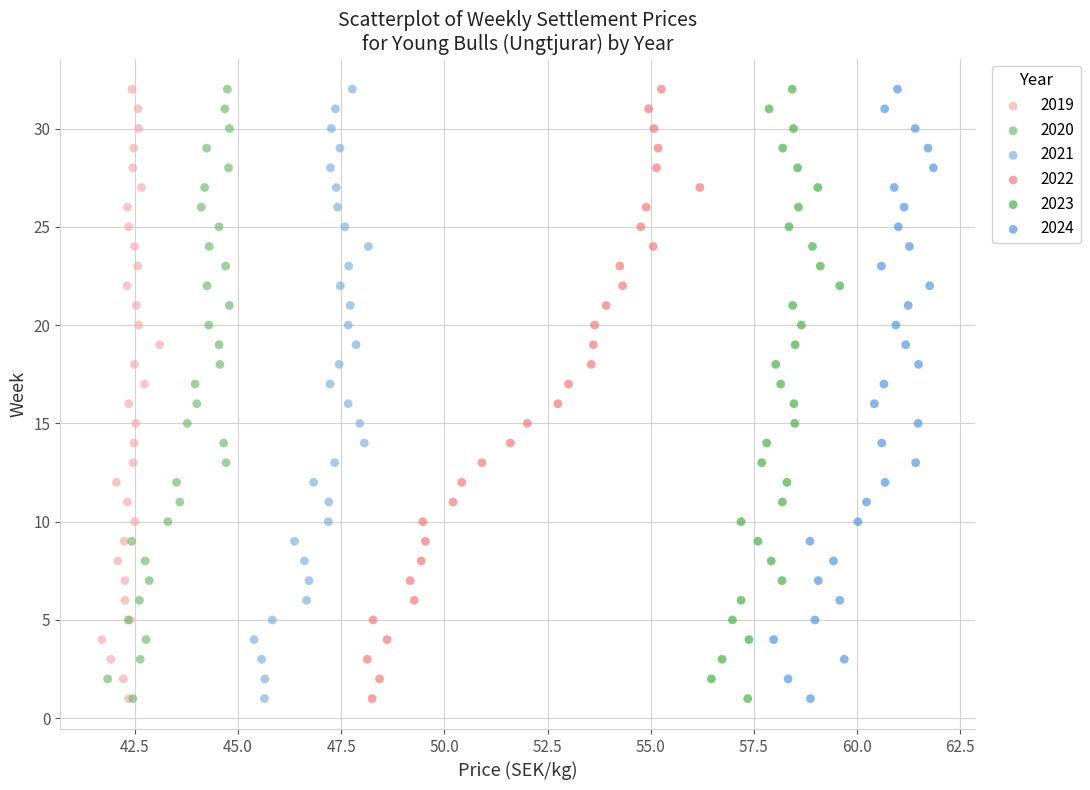

What are all the series names shown in the legend?

2019, 2020, 2021, 2022, 2023, 2024